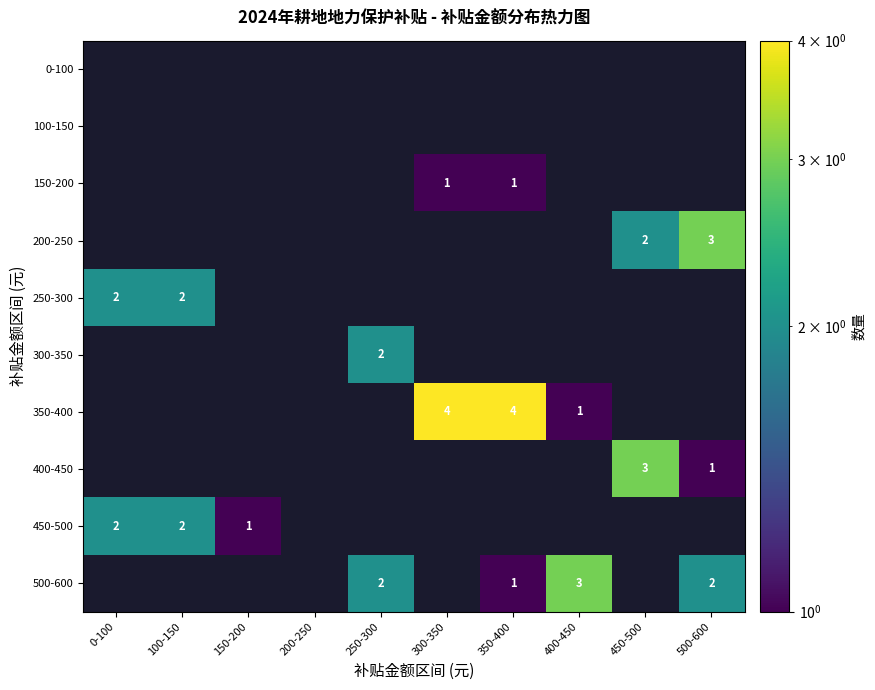

Which series has the largest range (max minus min)?

450-500